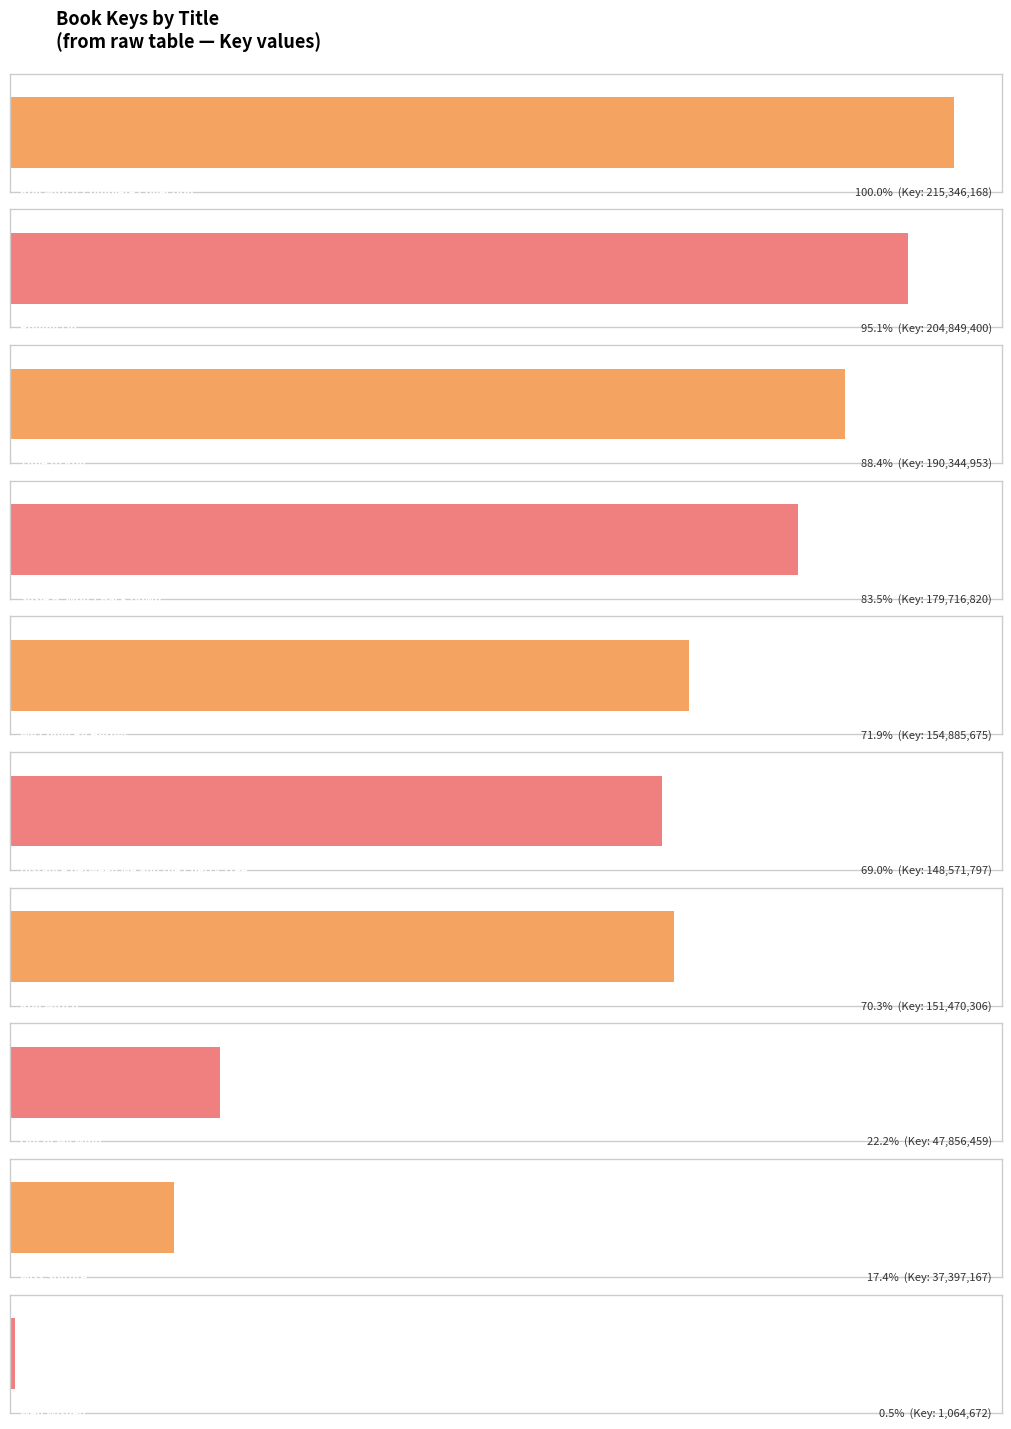

What is the label of the 6th bar from the left?

Distance between Me and the Cherry Tree